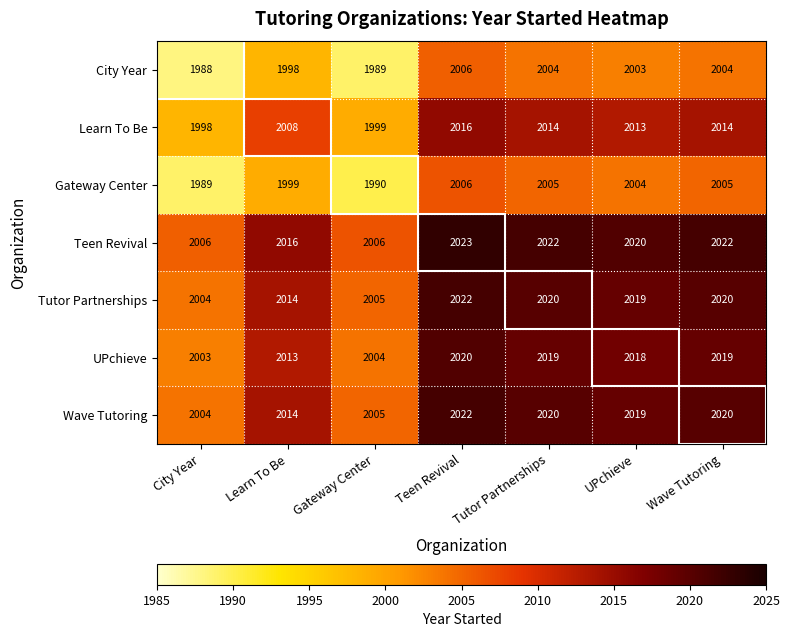

What is the sum of the Wave Tutoring values at Tutor Partnerships and UPchieve?

4039